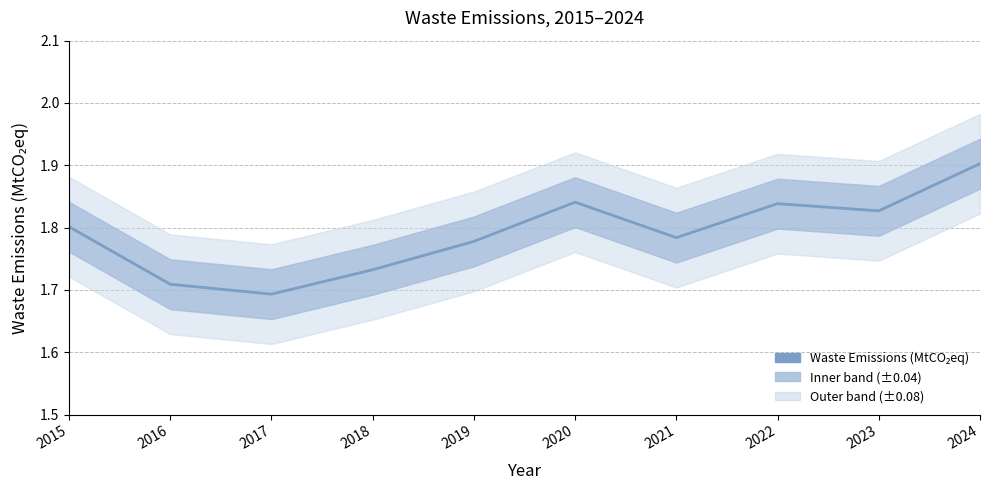

What is the value of the 3rd point from the left?

1.7